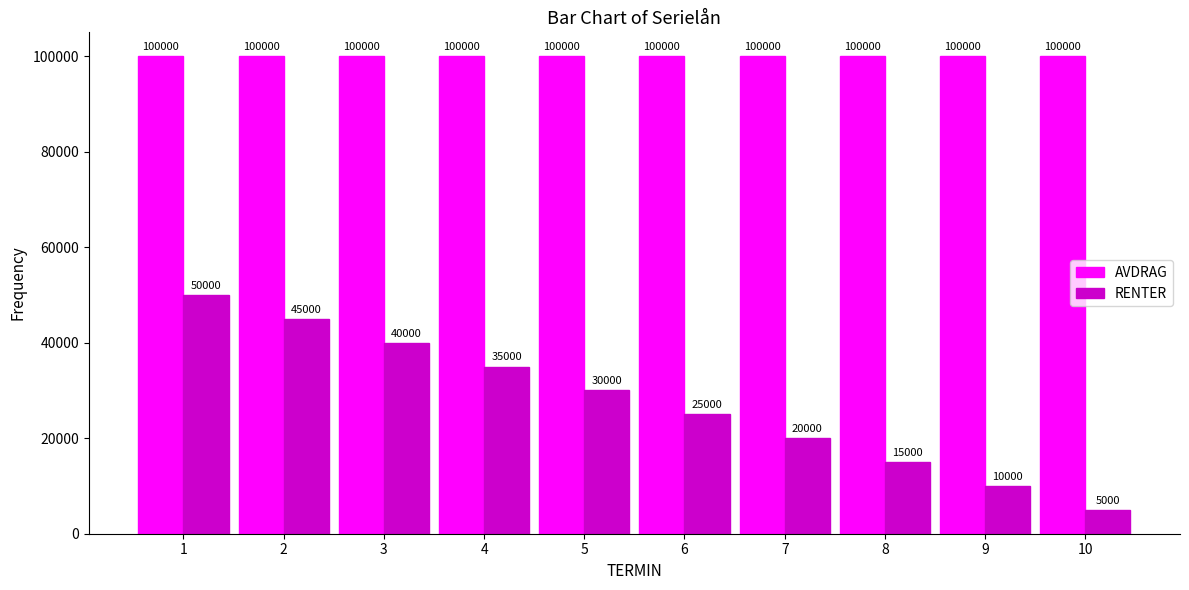

What is the approximate value of AVDRAG at 9?

100000